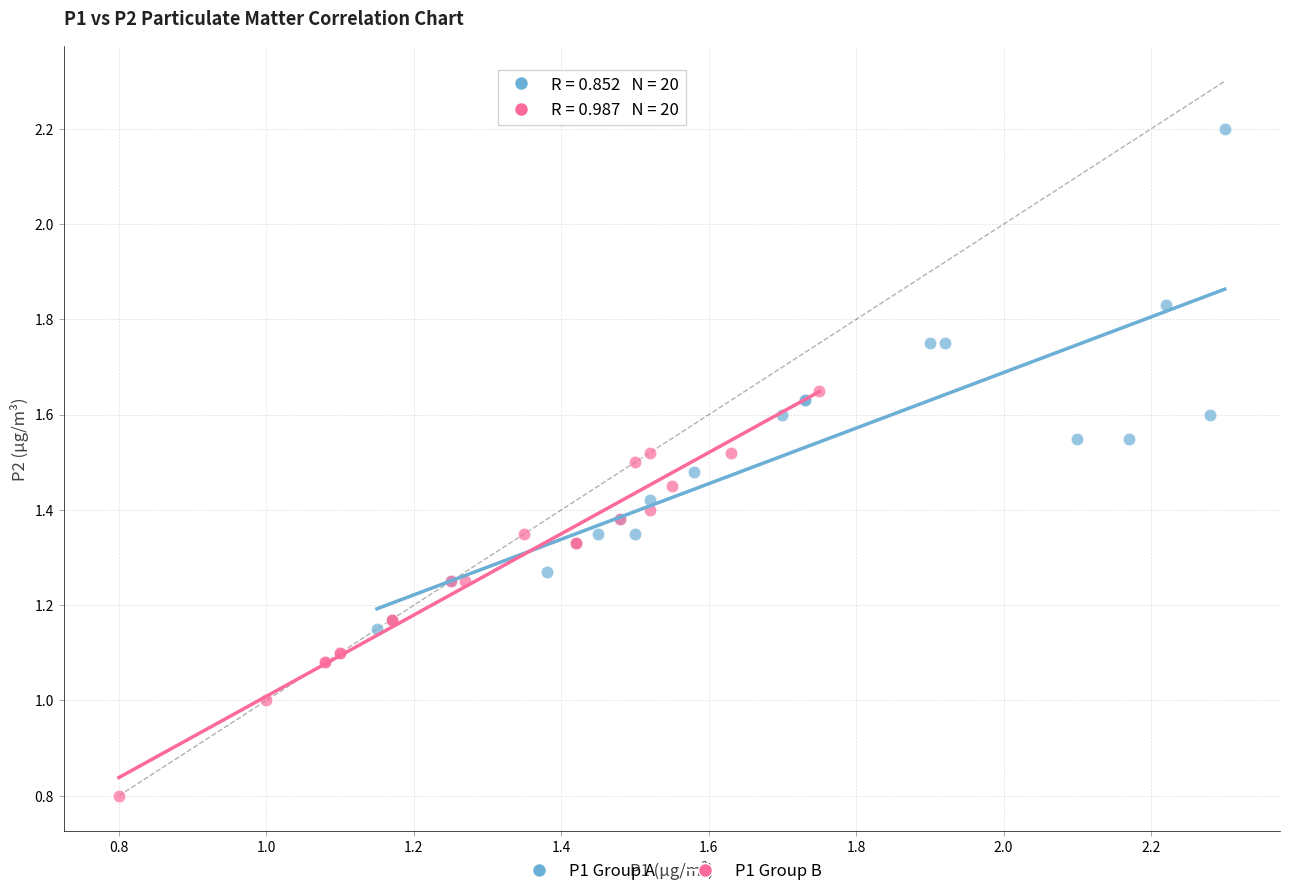

Which series reaches the minimum Y coordinate?

P1 Group B